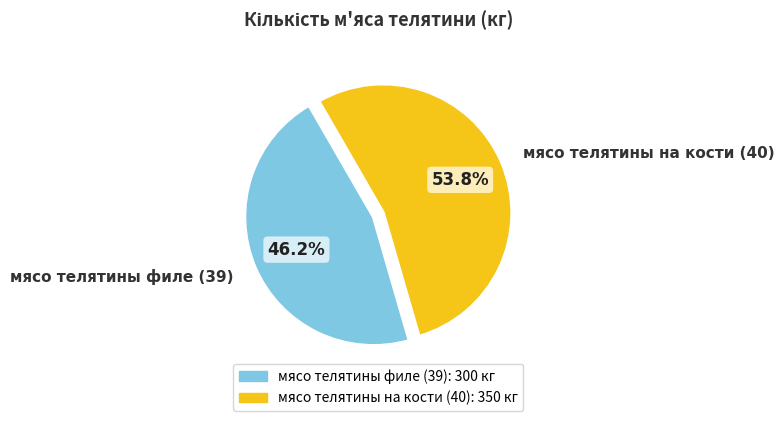

Combined, what portion of the pie is мясо телятины на кости (40) and мясо телятины филе (39)?

100.0%